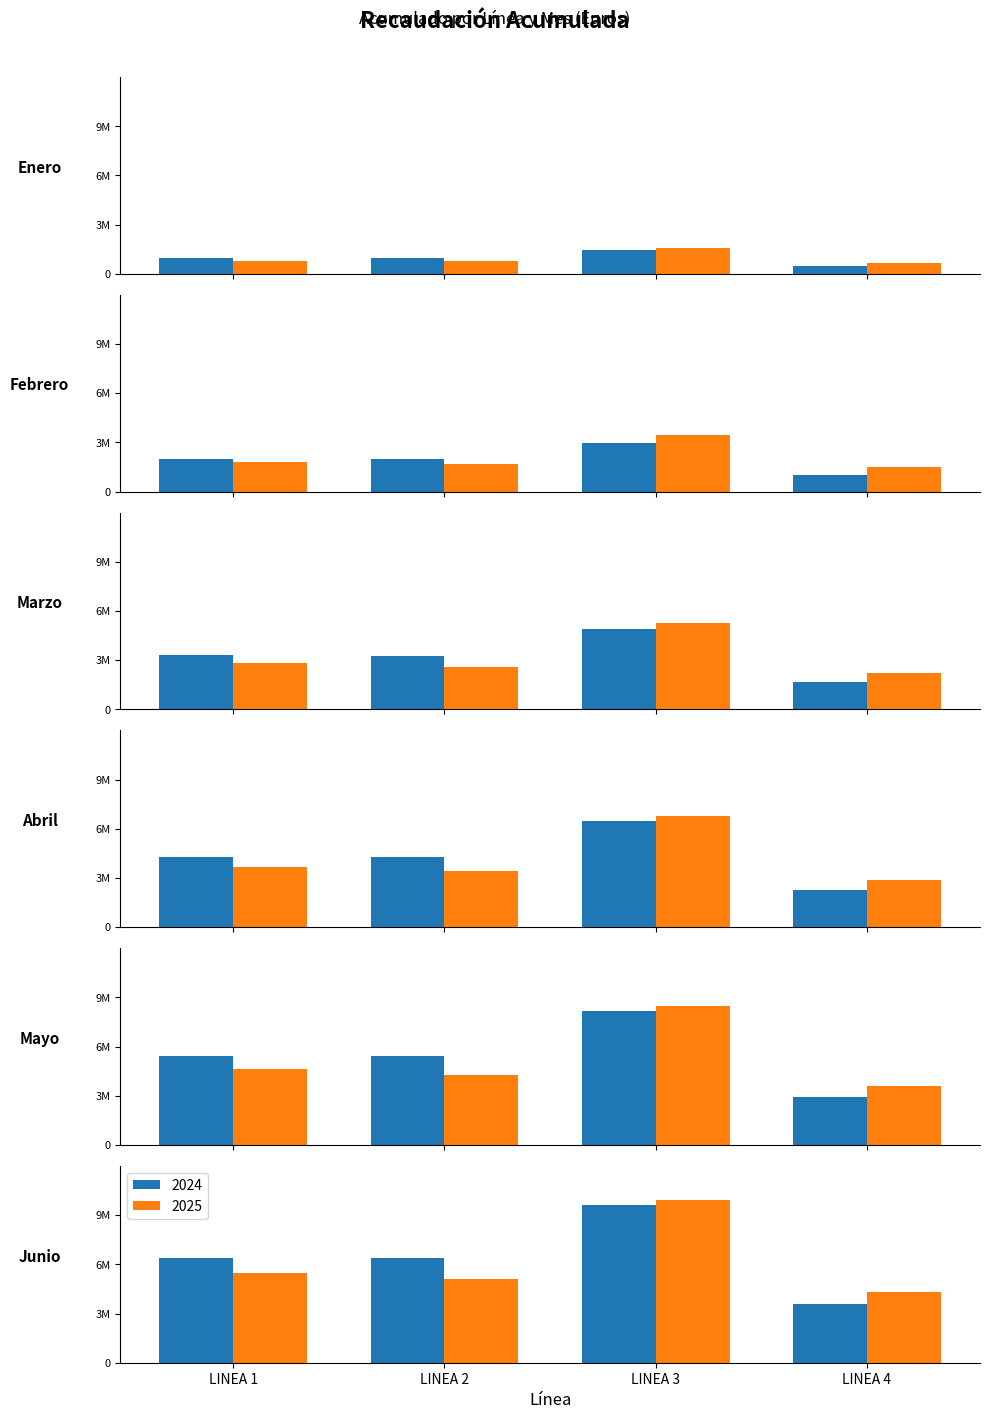

What are all the series names shown in the legend?

2024, 2025